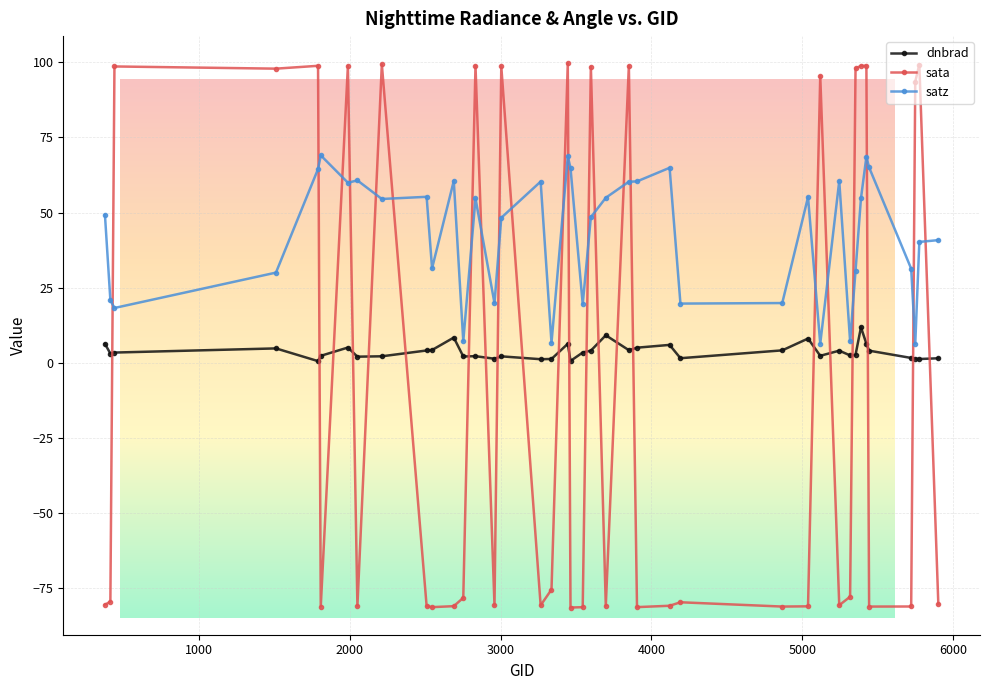

How many times do sata and dnbrad cross each other?

22